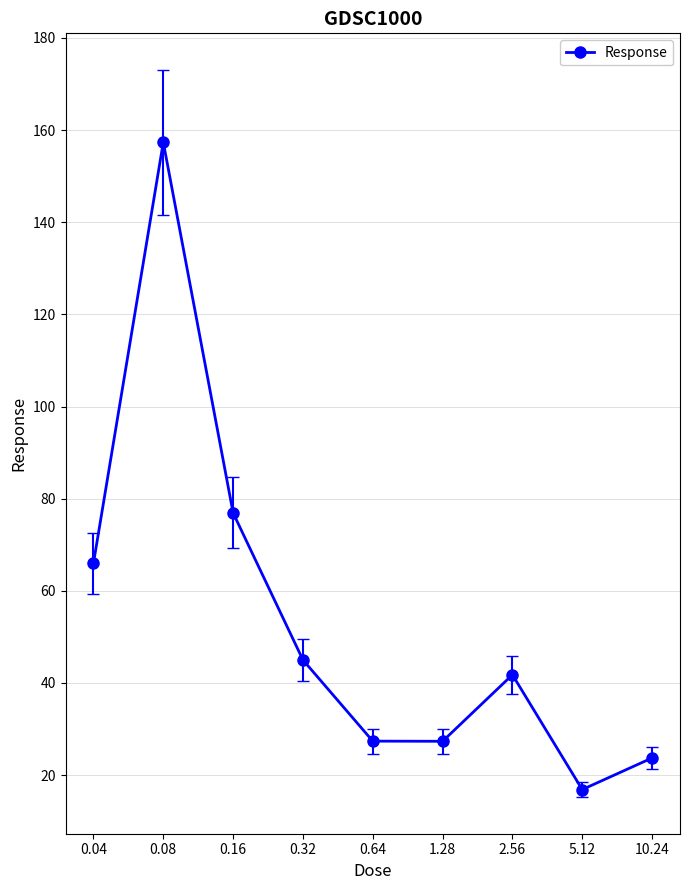

What is the minimum value shown in the chart?

16.9